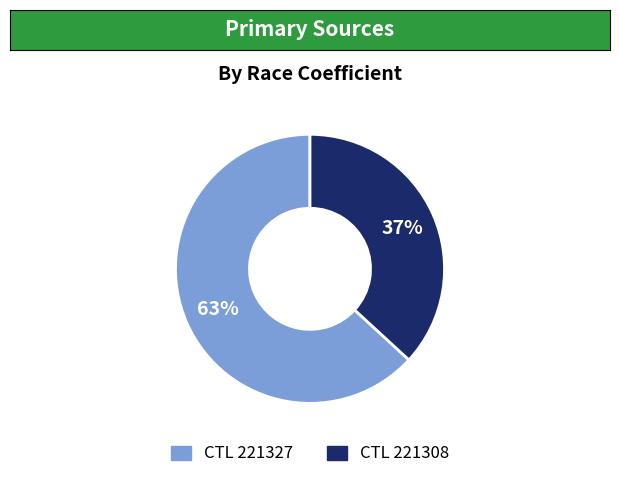

Does any single category account for the majority?

Yes